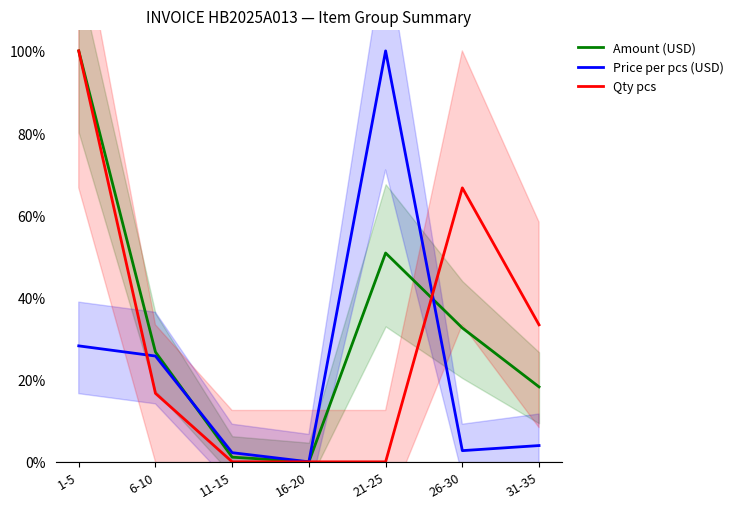

What is the spread (max minus min) of values at 31-35?

0.3